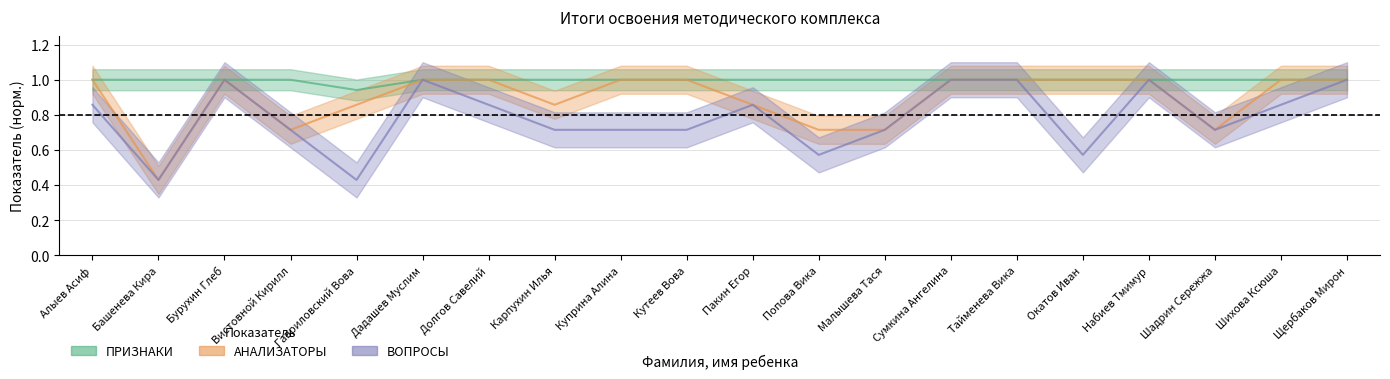

What value does the АНАЛИЗАТОРЫ series have at Окатов Иван?

1.0